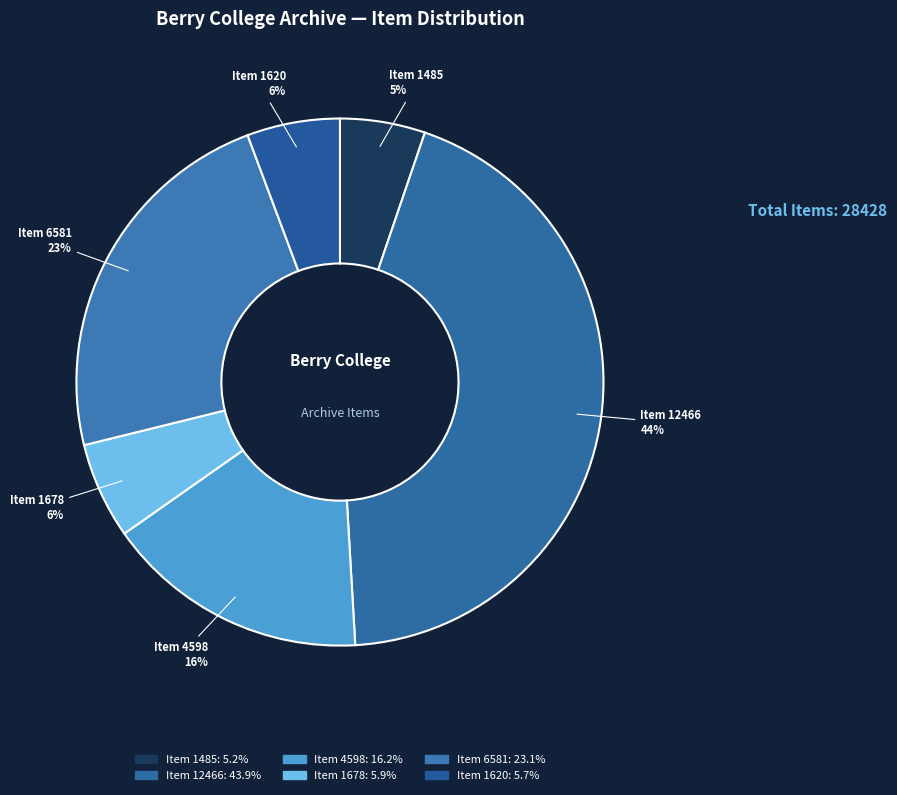

Which slice is the largest?

Item 12466